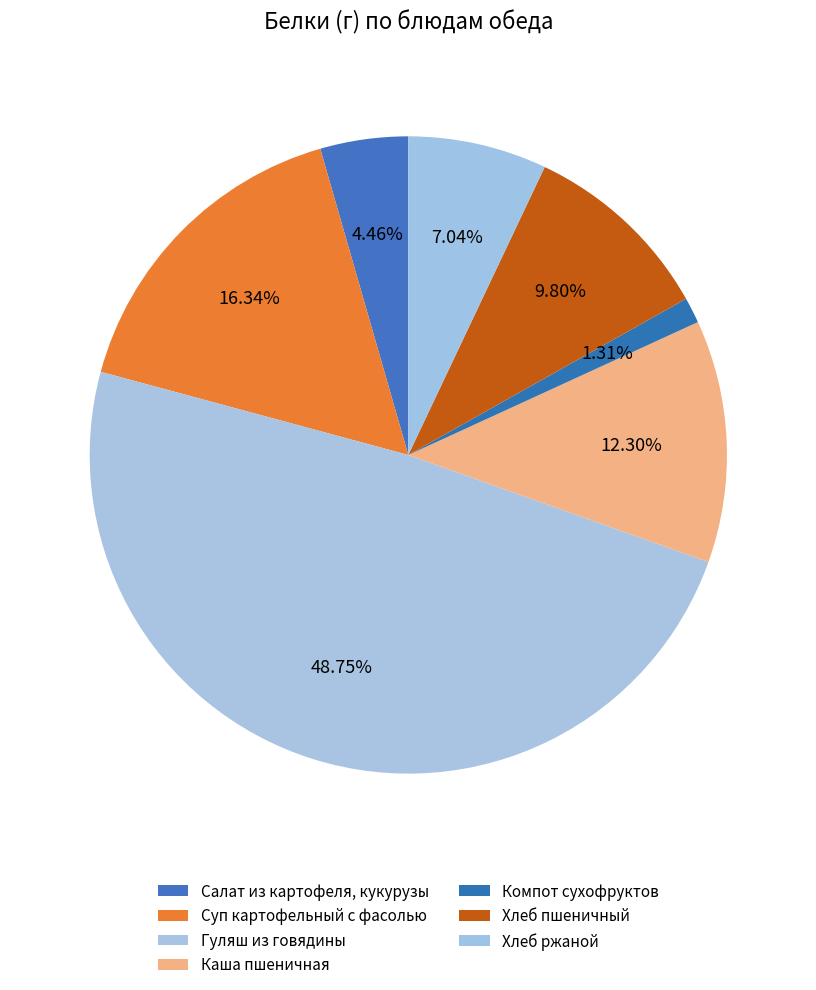

Does Хлеб ржаной account for over 50% of the chart?

No